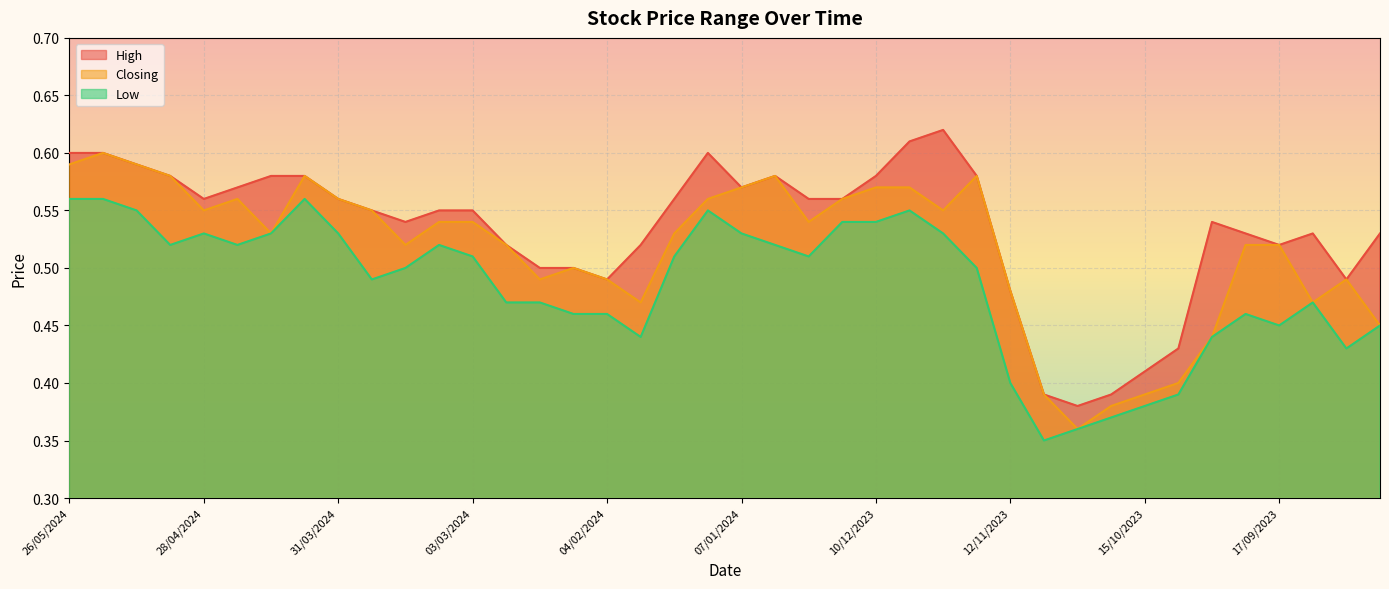

True or false: High and Closing cross at least once.

False